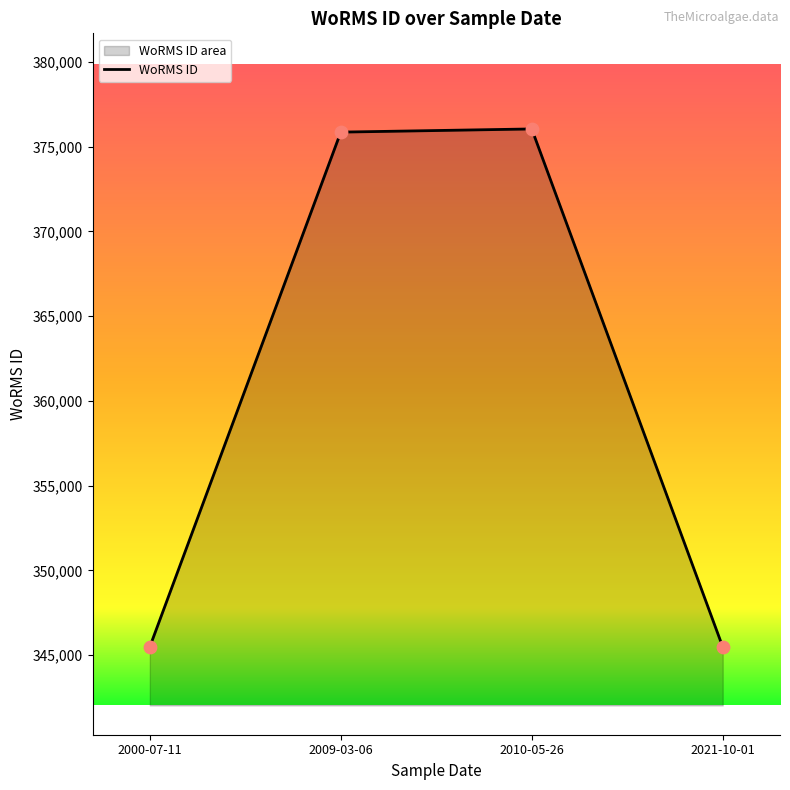

Between 2010-05-26 and 2021-10-01, which is larger?

2010-05-26